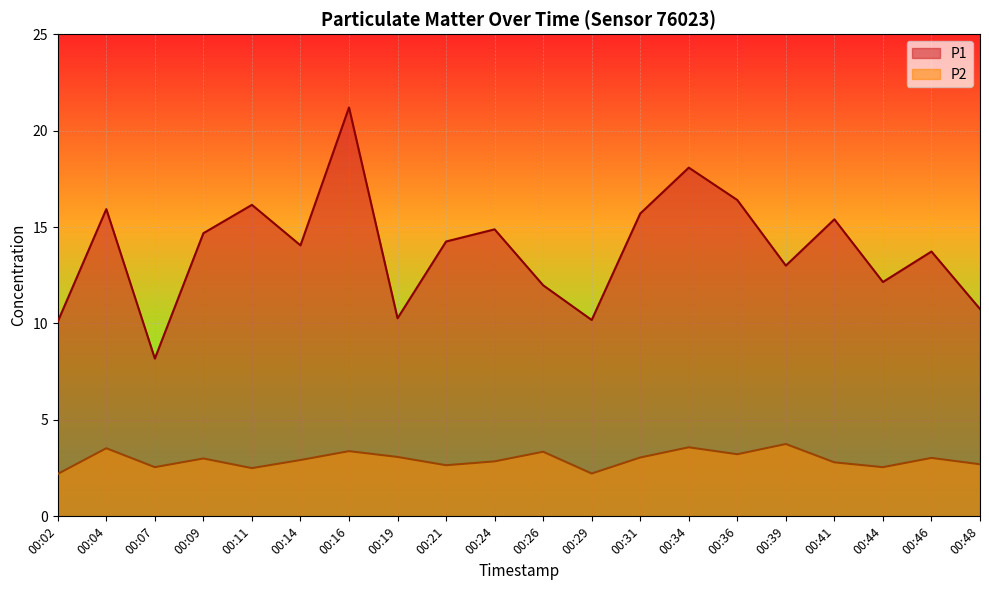

What is the difference between the highest and lowest values at 00:14?

11.1